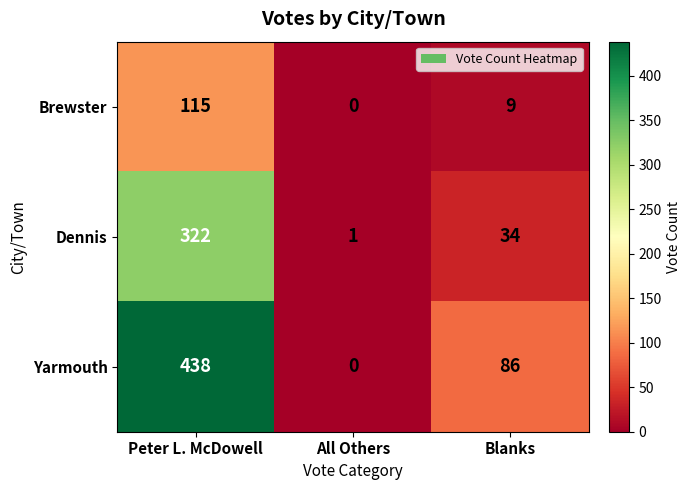

At which category does the chart reach its peak across all series?

Peter L. McDowell